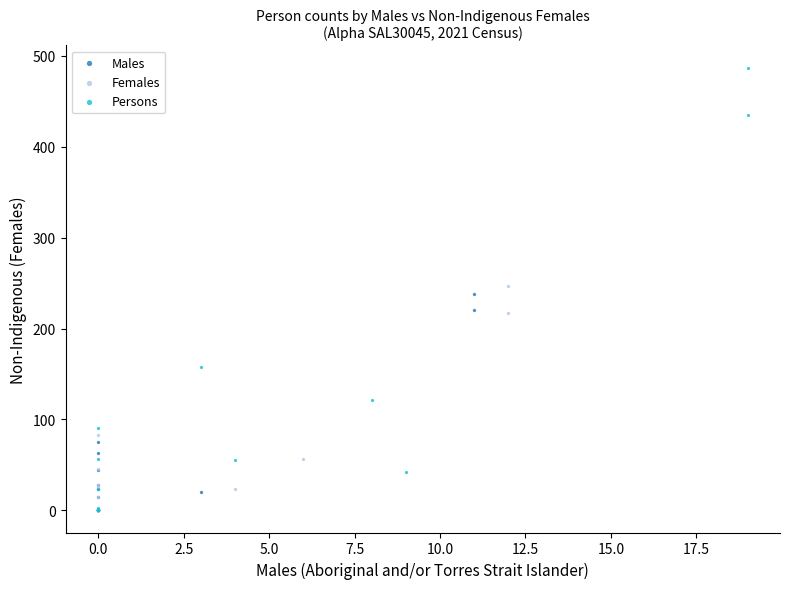

Which series has the largest Y range (max minus min)?

Persons